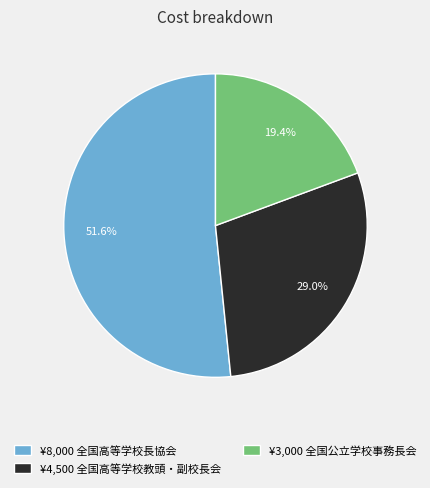

To the nearest percent, what is the average slice percentage?

33%